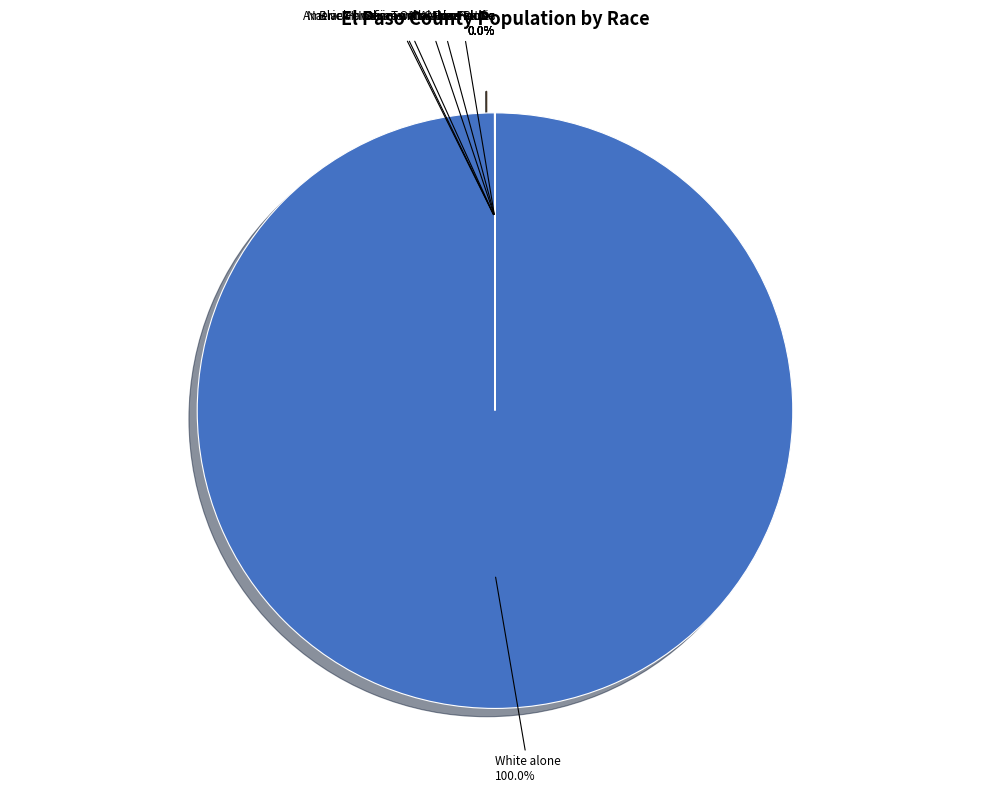

To the nearest percent, what is the difference between the largest and smallest slice percentages?

100%